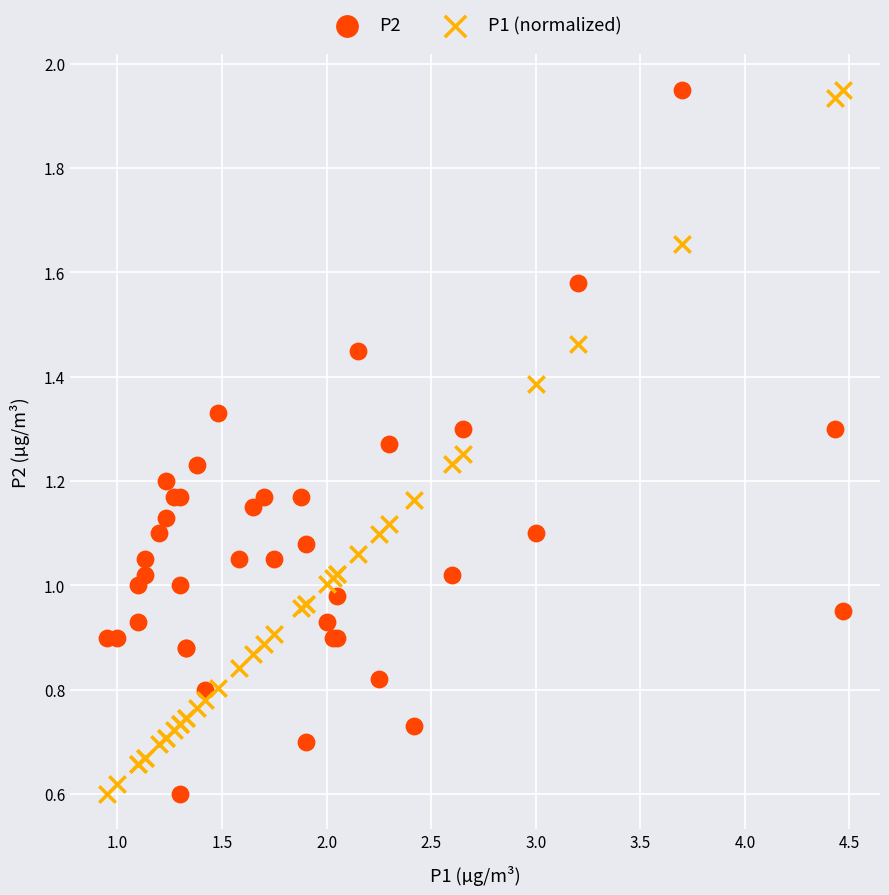

What is the X range (max minus min) for the scatter plot?

3.5